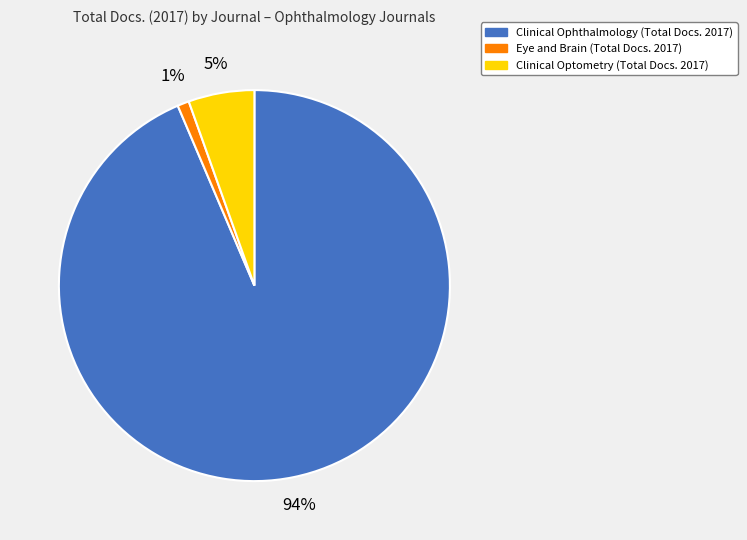

What percentage is the Clinical Ophthalmology slice, to the nearest percent?

94%